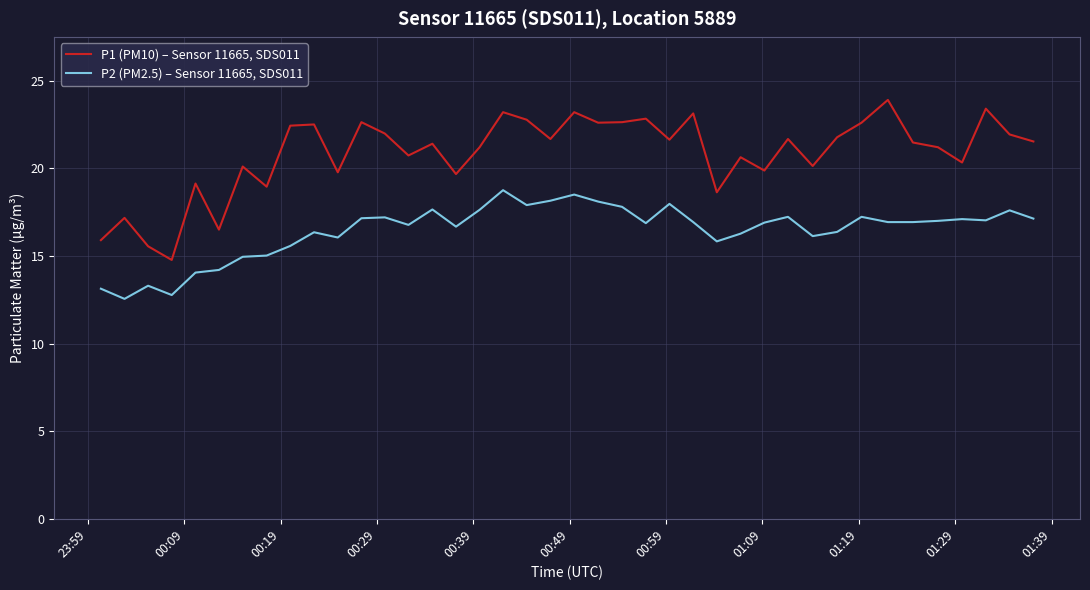

True or false: P1 (PM10) – Sensor 11665, SDS011 and P2 (PM2.5) – Sensor 11665, SDS011 intersect in this chart.

False